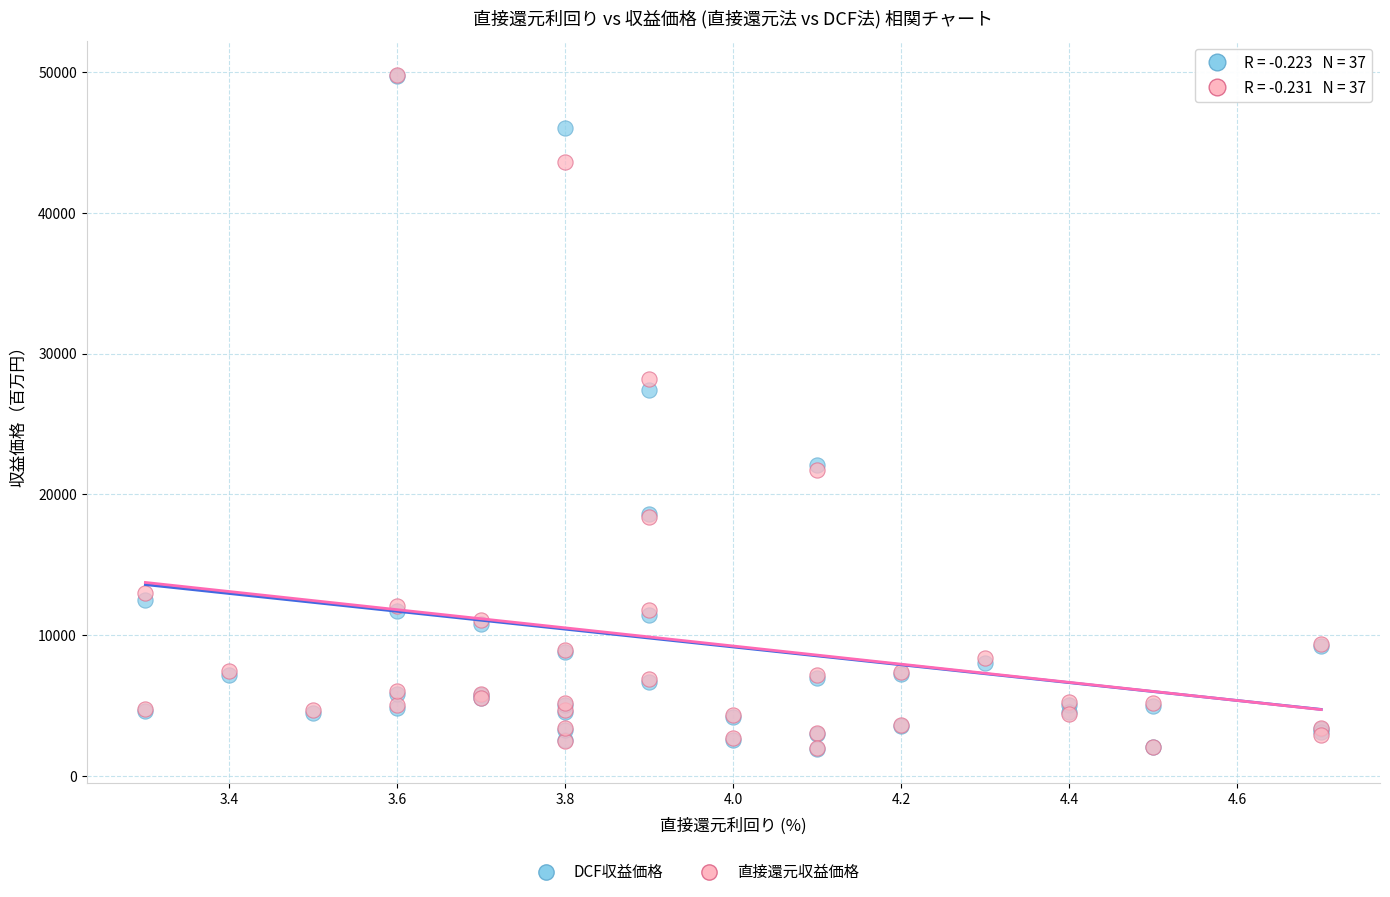

Across all series, what Y value is closest to 25865?

27400